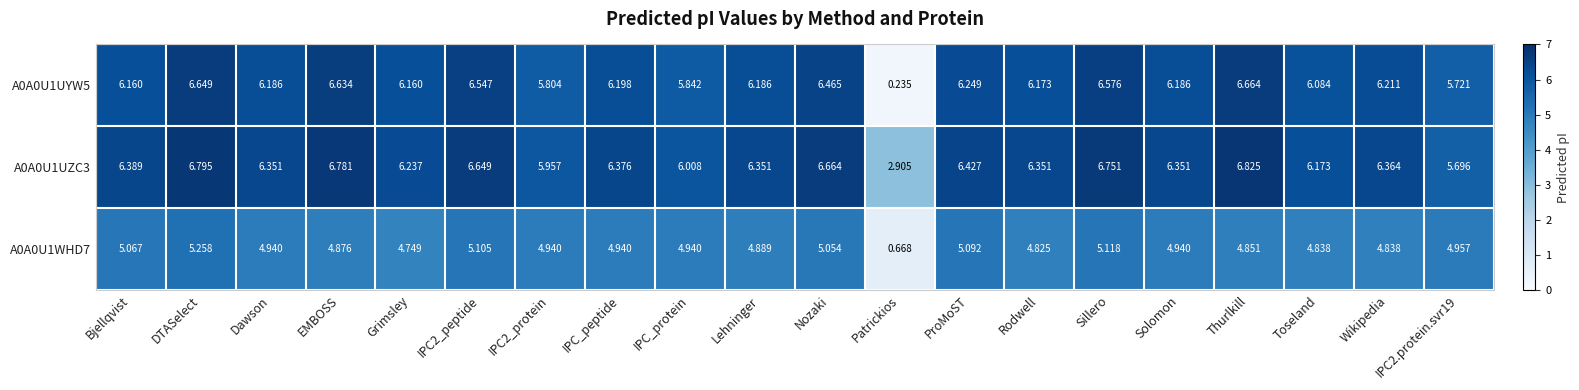

Which category has the lowest value across all series?

Patrickios